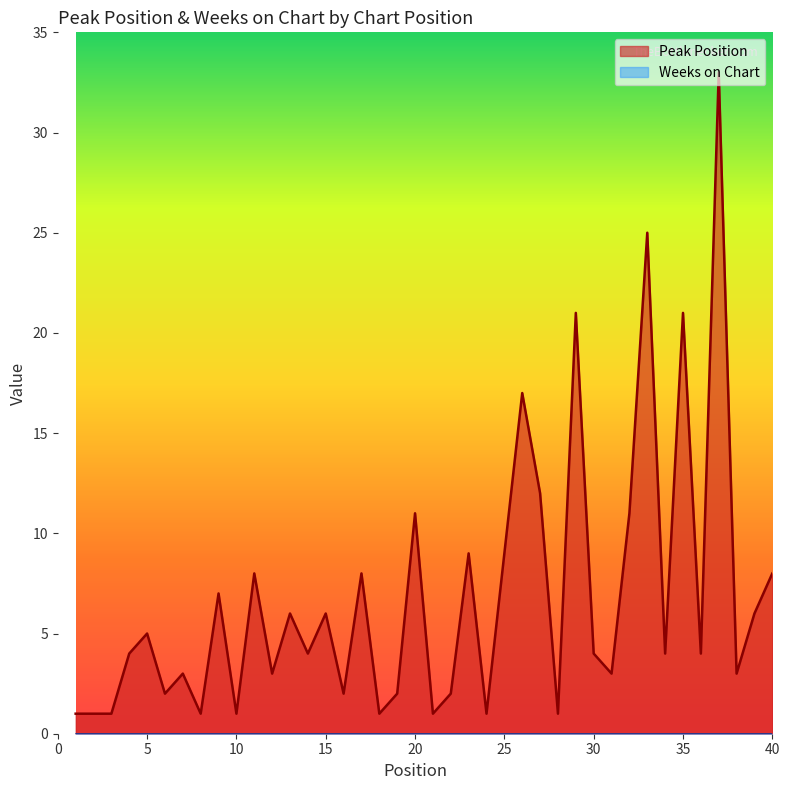

Between 28 and 14, which is larger?

14